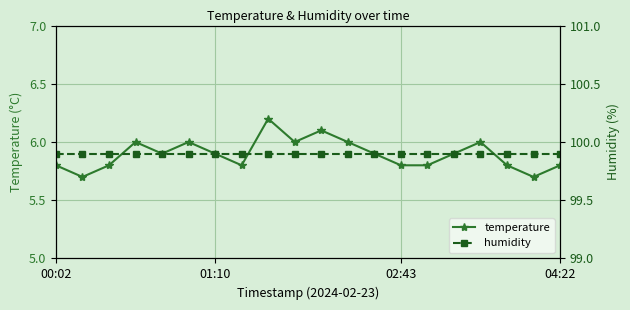

At how many categories does at least one series exceed 86?

20